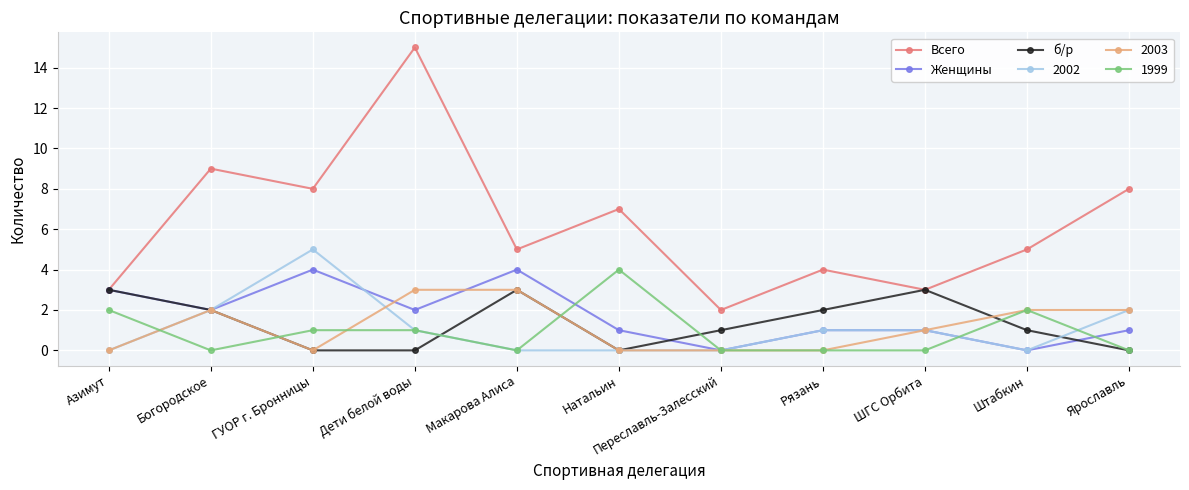

True or false: Всего has a value of 12 at Натальин.

False